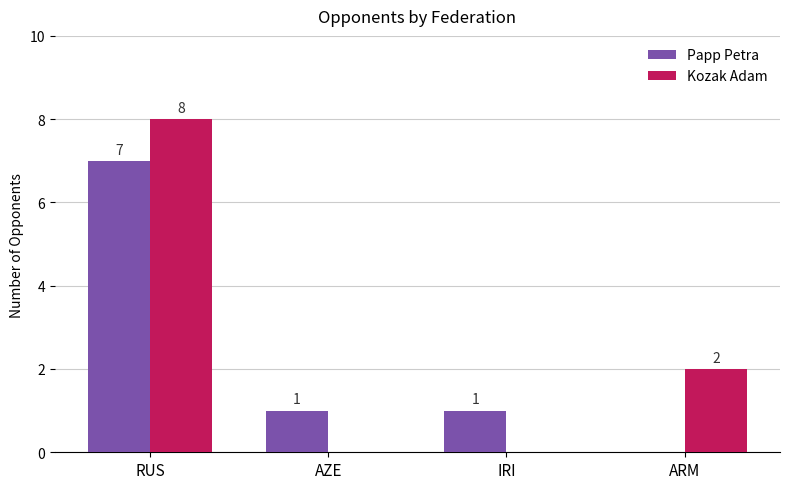

Reading left to right, transcribe all the data shown in this chart.

Papp Petra: 7	1	1	0
Kozak Adam: 8	0	0	2